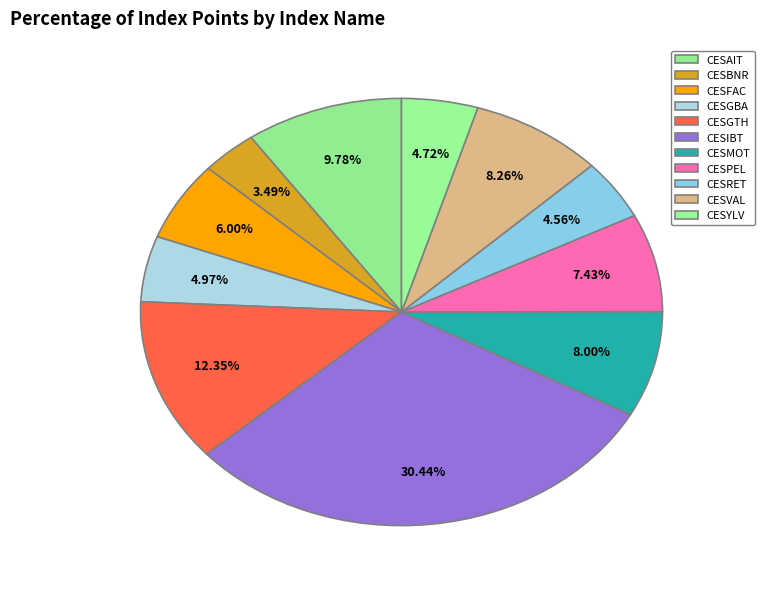

How many segments does this pie chart have?

11